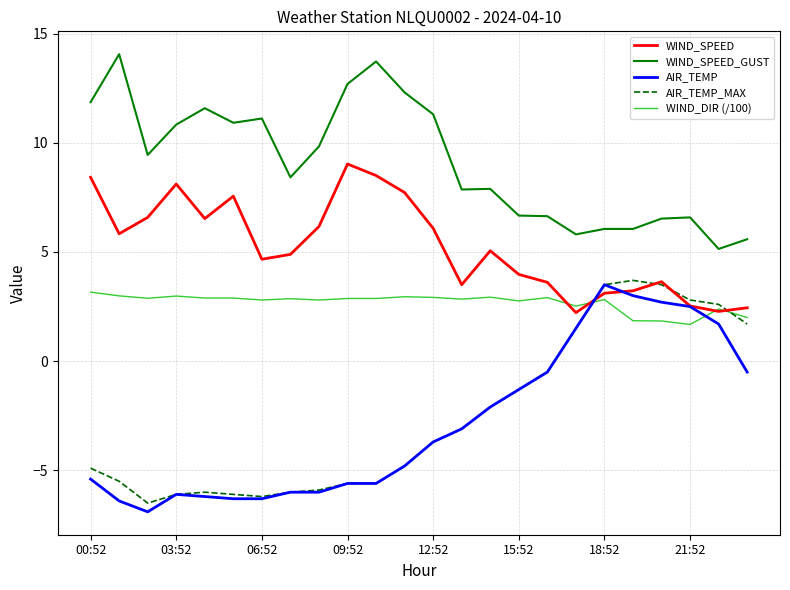

Which series has the largest total across all categories?

WIND_SPEED_GUST